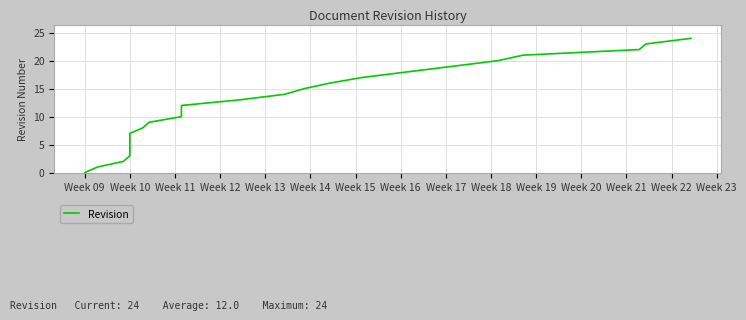

Reading left to right, list all the values displayed in this chart.

0	1	2	3	4	5	6	7	8	9	10	11	12	13	14	15	16	17	18	19	20	21	22	23	24